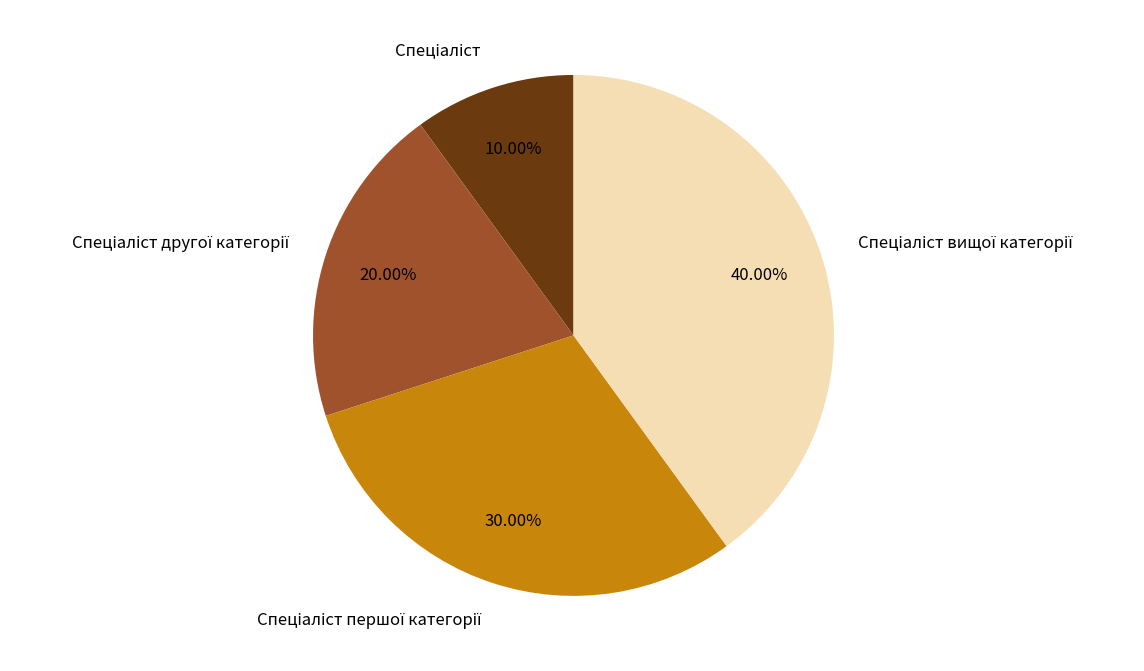

To the nearest percent, what is the difference between the largest and smallest slice percentages?

30%